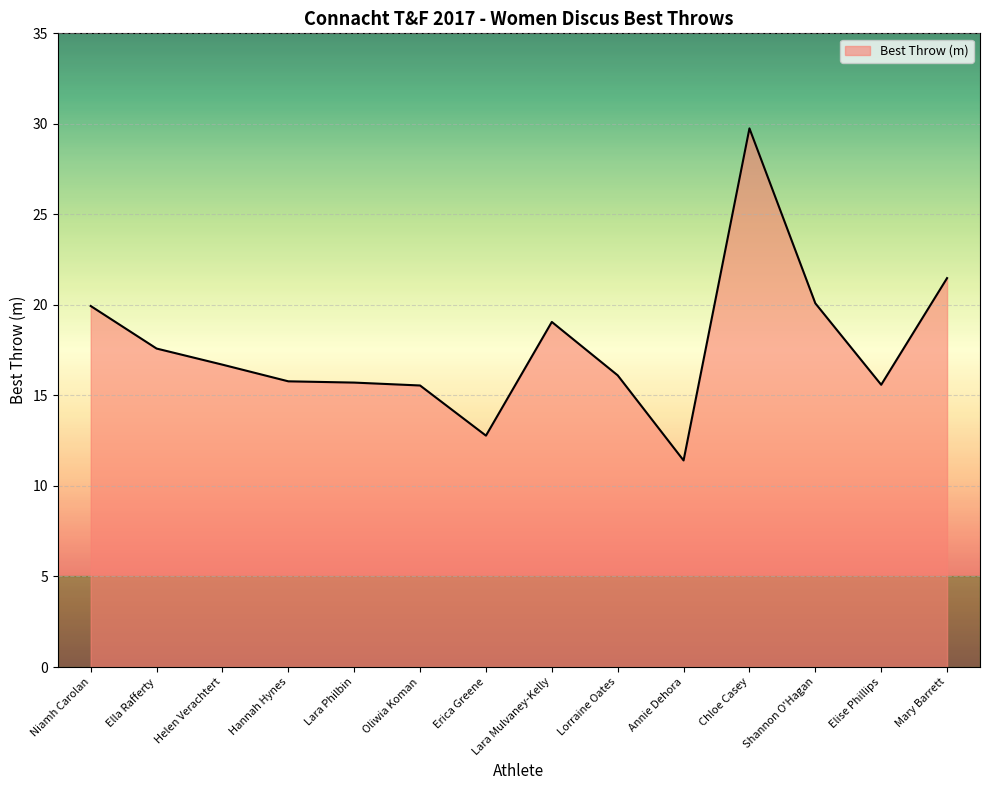

What position from the right is Annie Dehora?

5